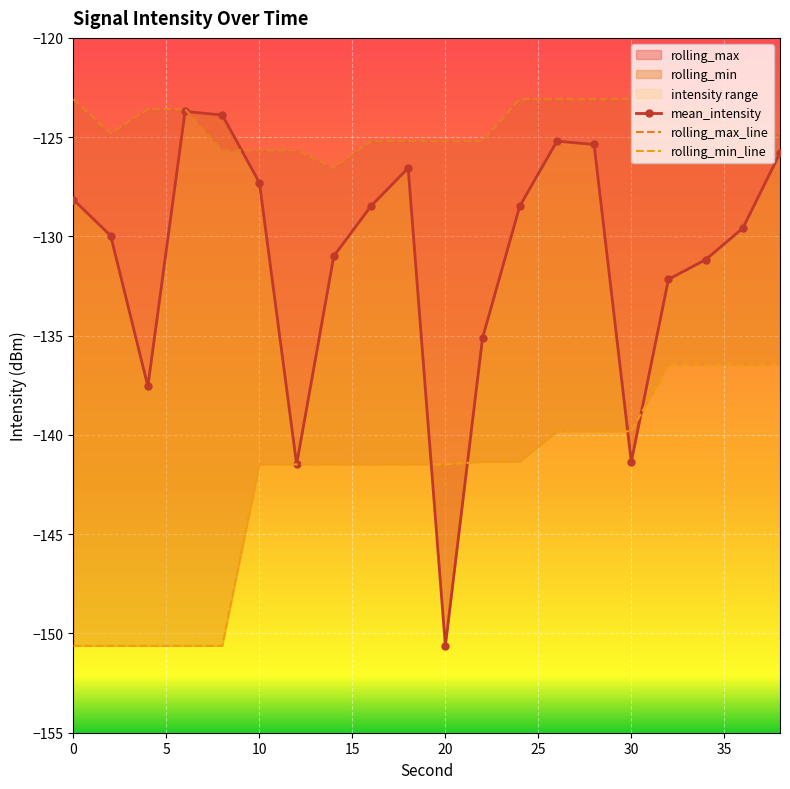

True or false: rolling_max_line and rolling_min_line intersect in this chart.

False